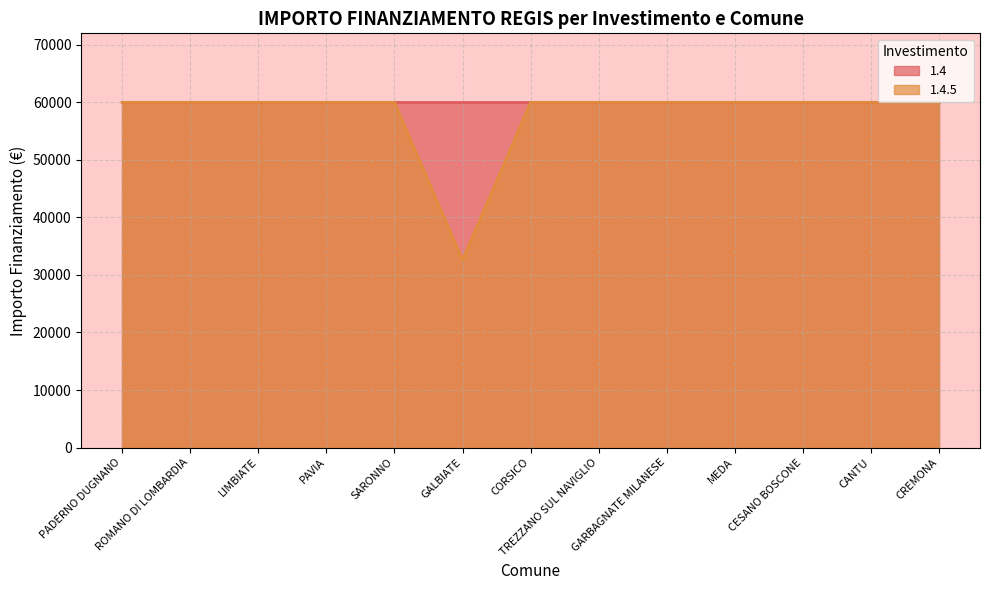

What is the average value?

57860